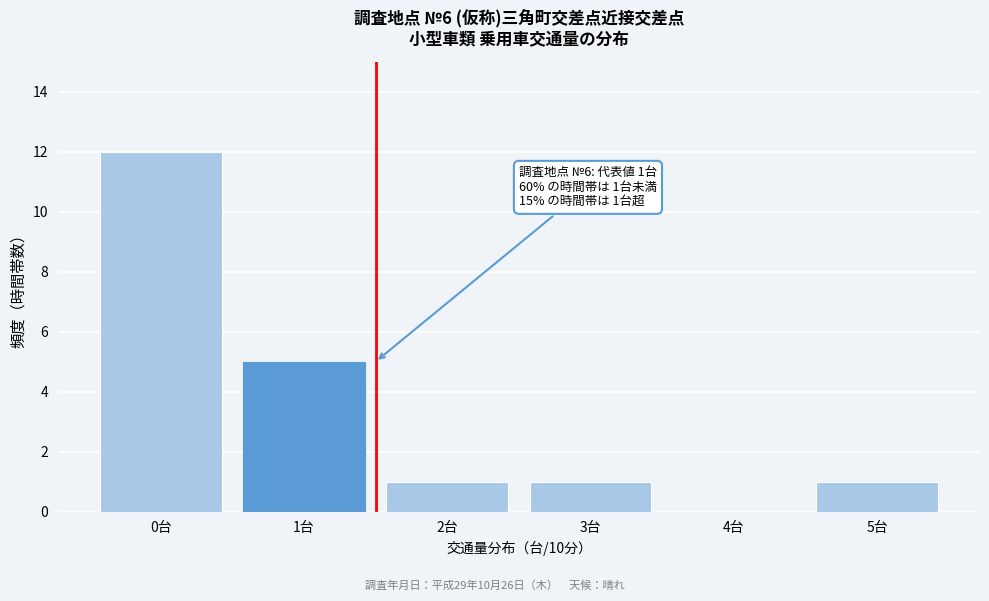

Reading right to left, extract all data points from this chart.

5台=1	4台=0	3台=1	2台=1	1台=5	0台=12